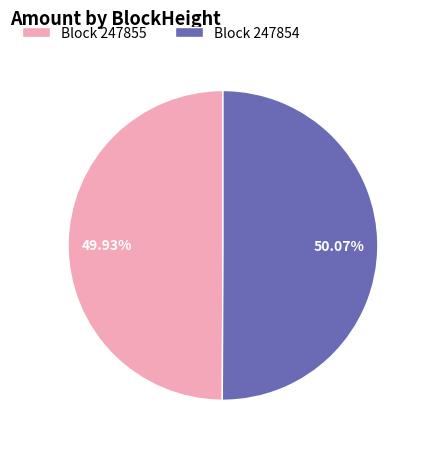

Does any single category account for the majority?

Yes